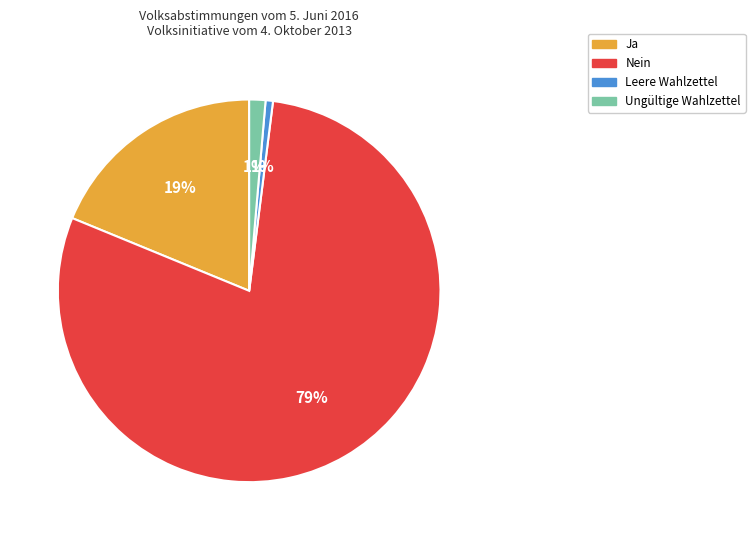

To the nearest percent, what is the average slice percentage?

25%